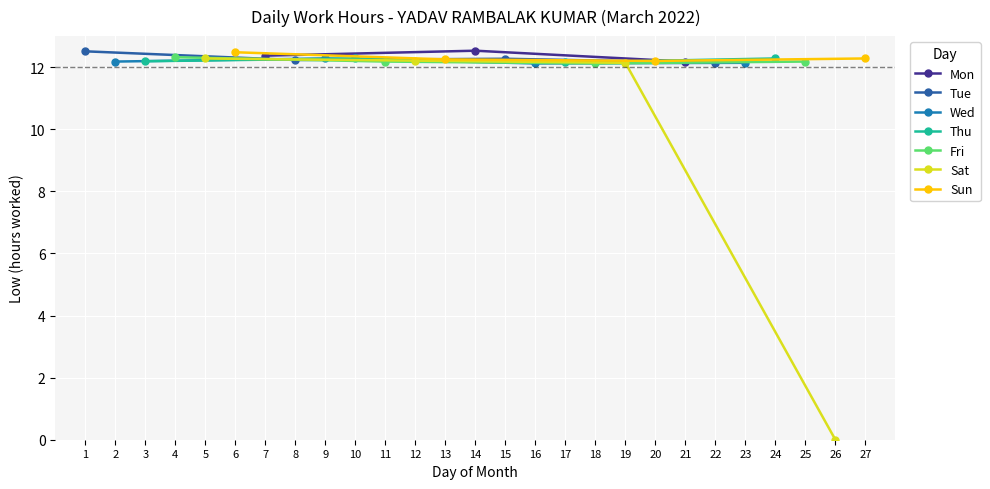

Reading left to right, what are all the values shown in this chart?

12.5	12.2	12.2	12.3	12.3	12.5	12.4	12.2	12.3	12.3	12.2	12.2	12.2	12.5	12.3	12.1	12.2	12.1	12.1	12.2	12.2	12.1	12.1	12.3	12.2	0.0	12.3